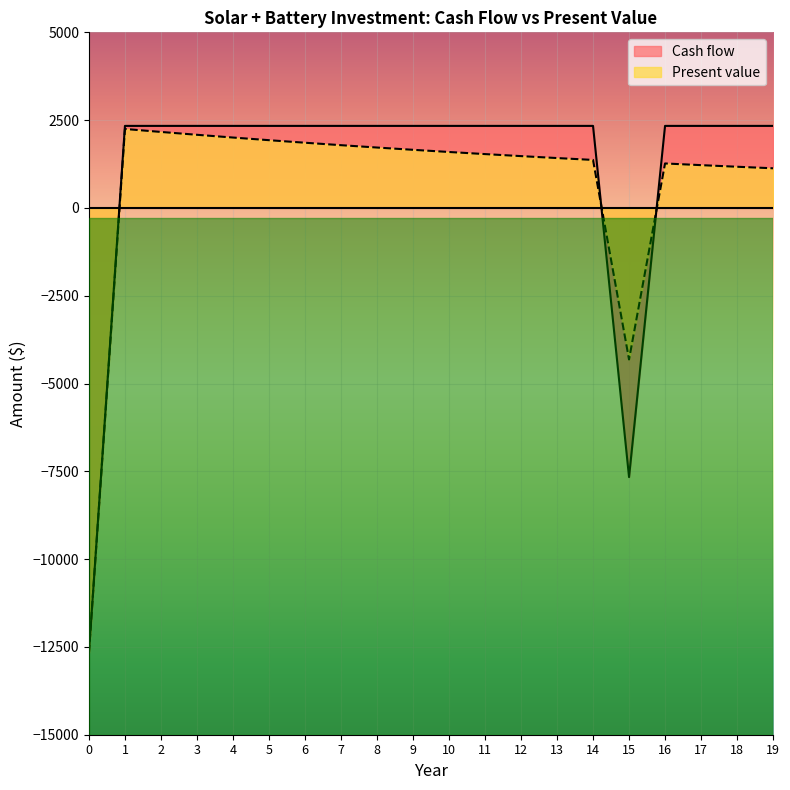

How many lines are shown in the chart?

2